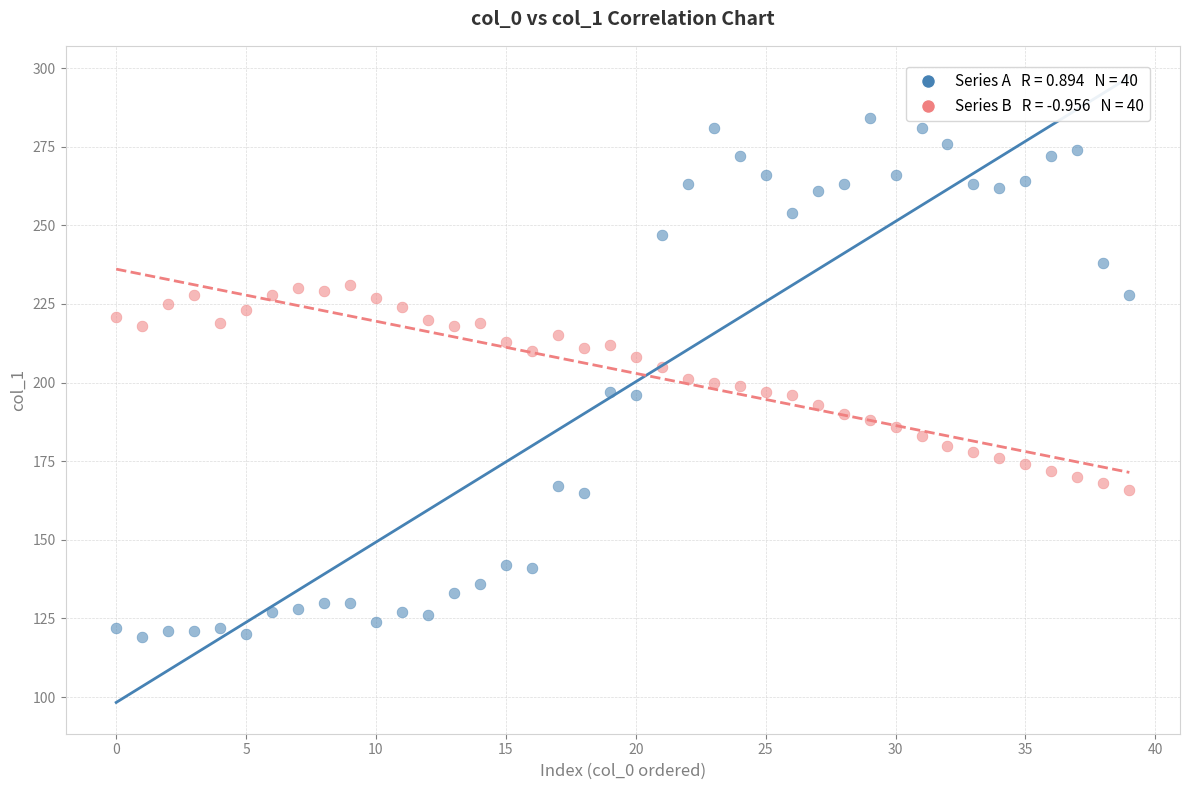

Across all data points, what is the range of Y values (max minus min)?

165